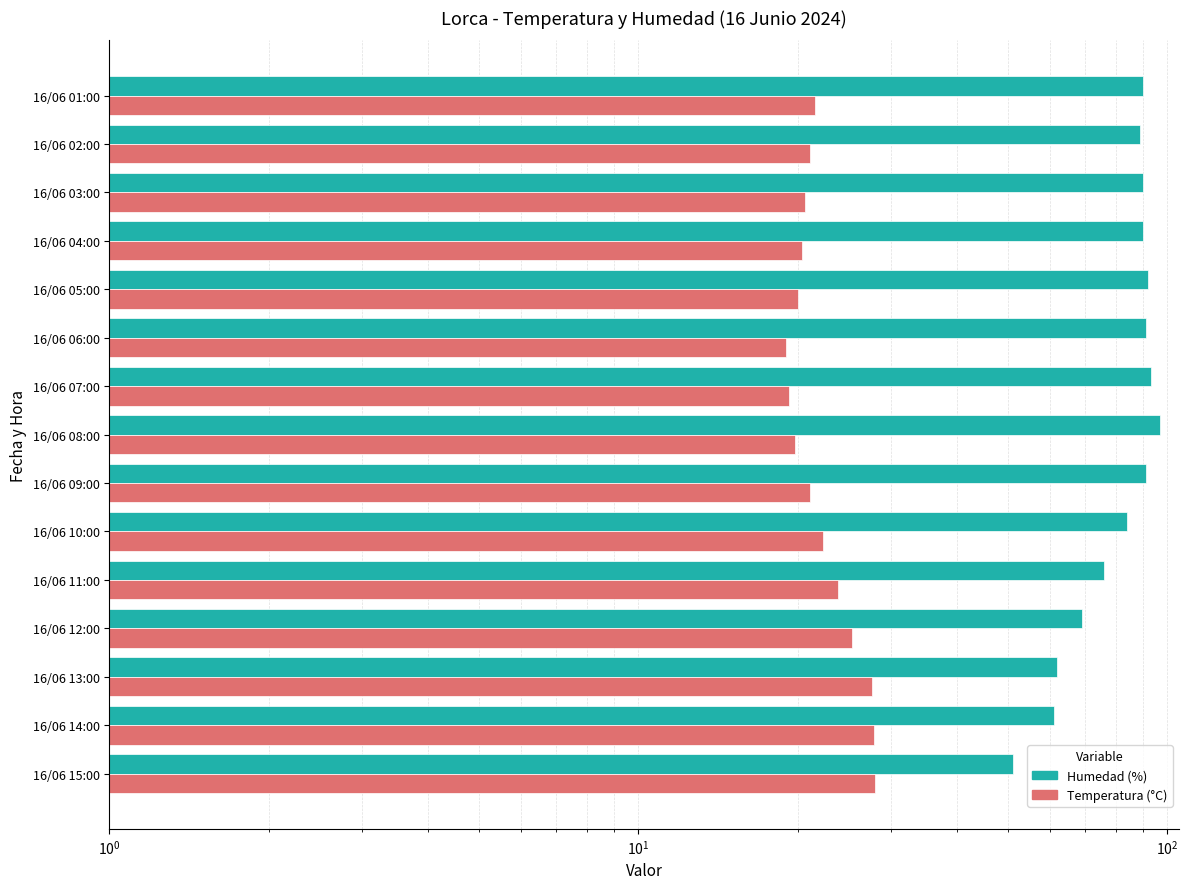

Does the chart contain stacked bars?

No